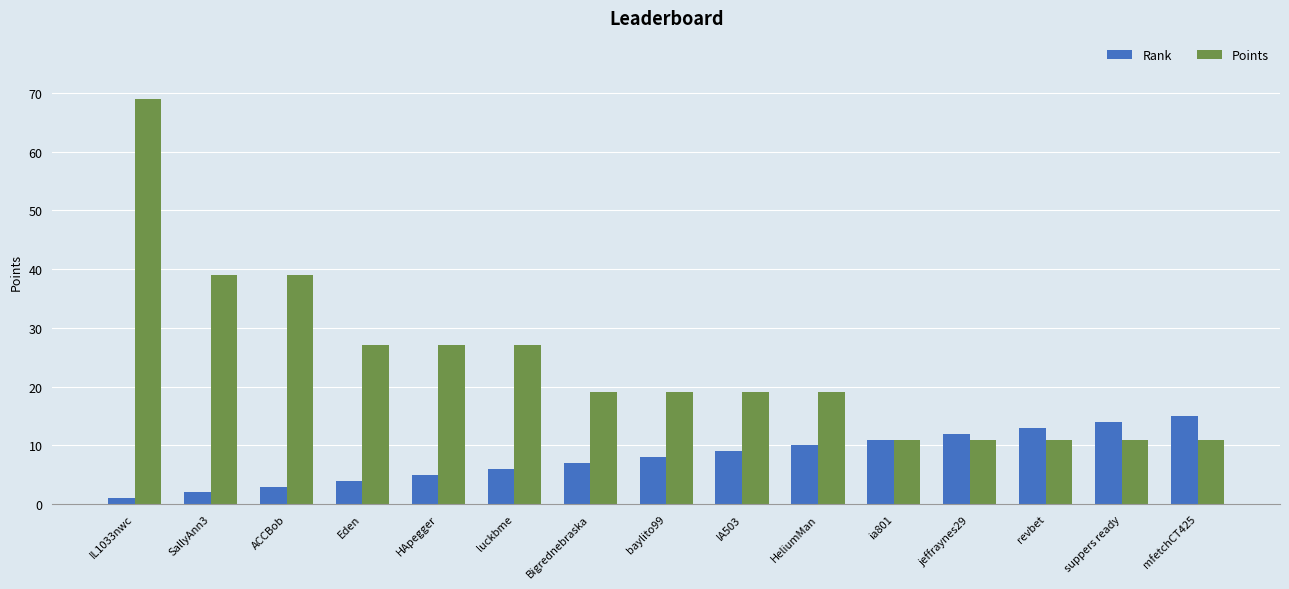

The Rank series shows 5 at HApegger. True or false?

True